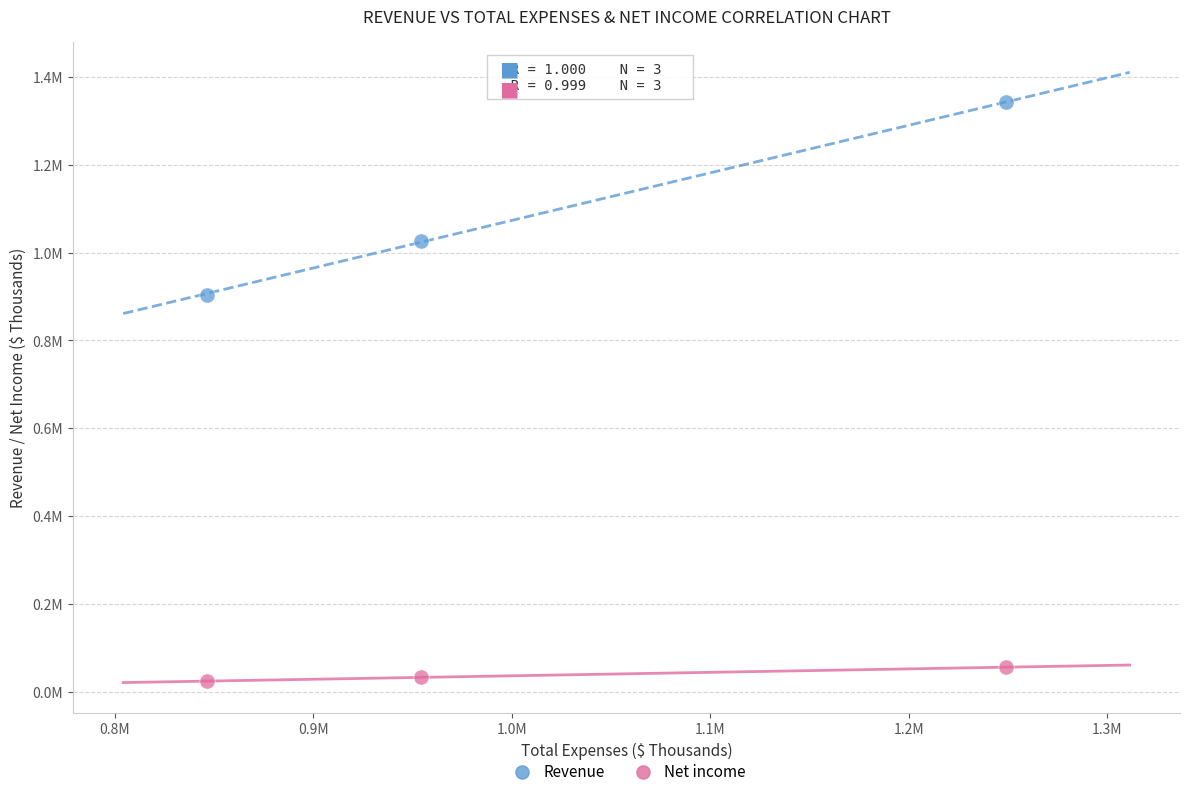

What are all the series names shown in the legend?

Revenue, Net income